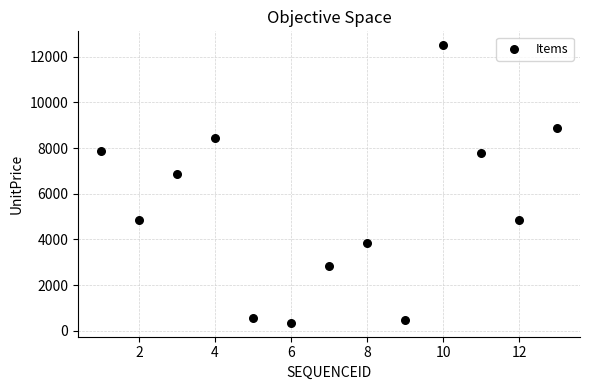

What is the range of X values (max minus min)?

12